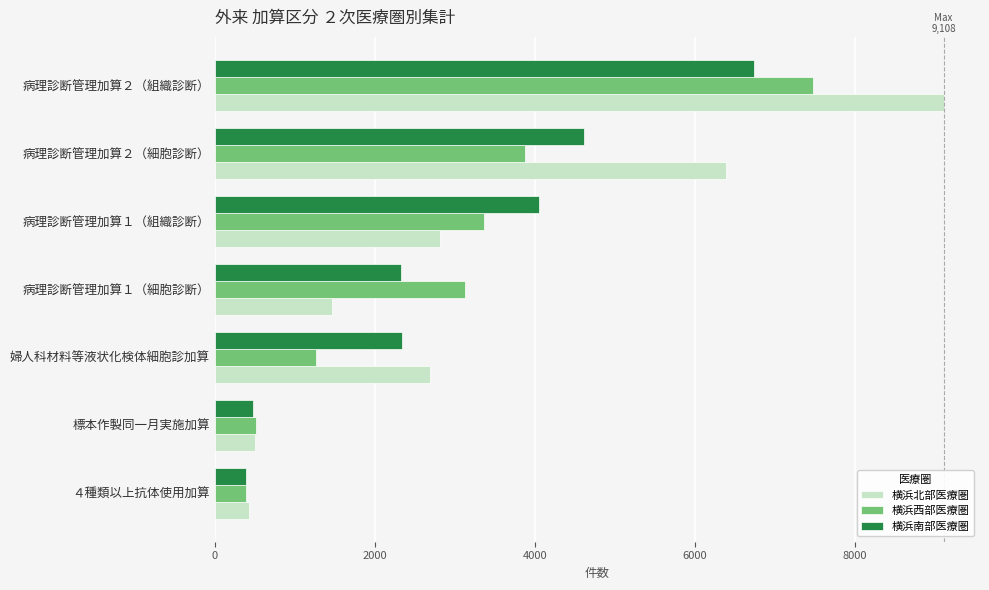

Is the value of 横浜南部医療圏 at 病理診断管理加算１（組織診断） greater than the value of 横浜西部医療圏 at 婦人科材料等液状化検体細胞診加算?

Yes